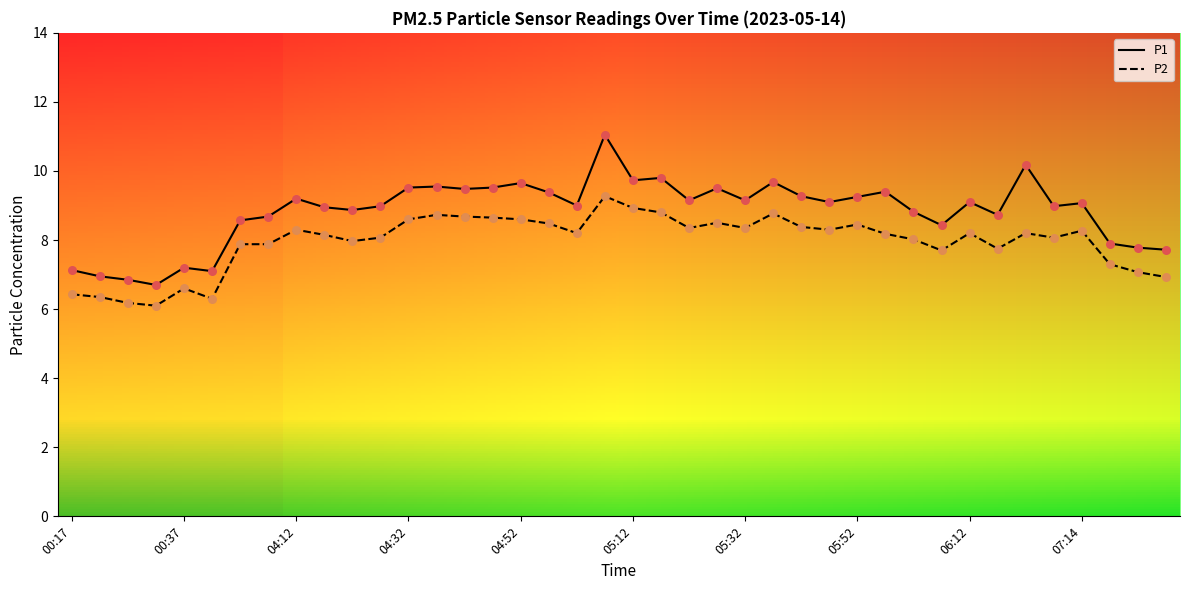

Which series has the largest range (max minus min)?

P1